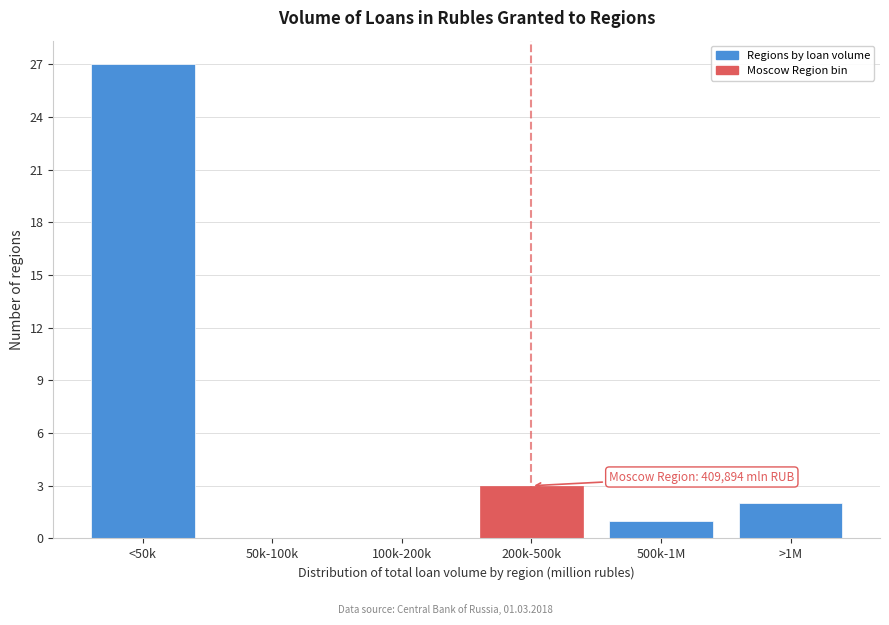

Reading left to right, list all the values displayed in this chart.

<50k=27	50k-100k=0	100k-200k=0	200k-500k=3	500k-1M=1	>1M=2